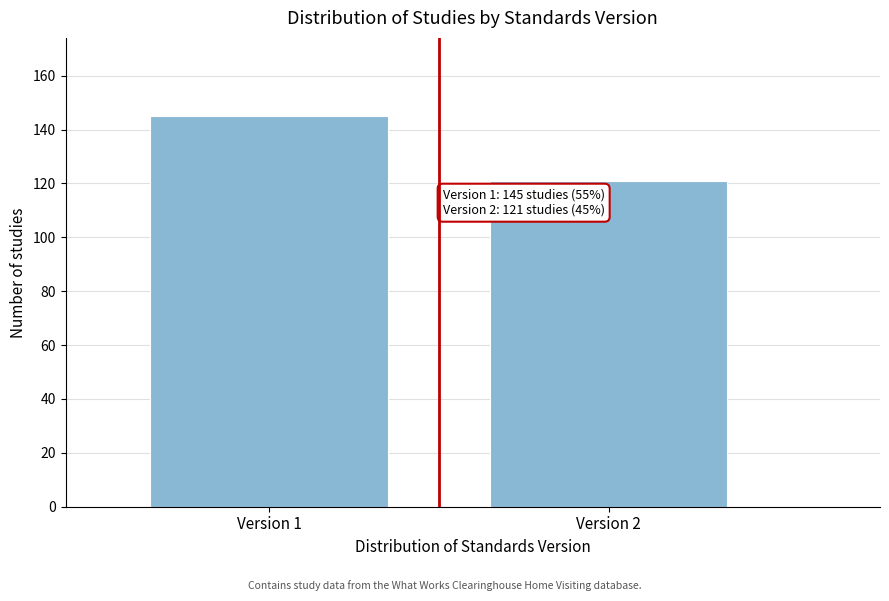

Reading left to right, transcribe all the data shown in this chart.

Version 1=145	Version 2=121